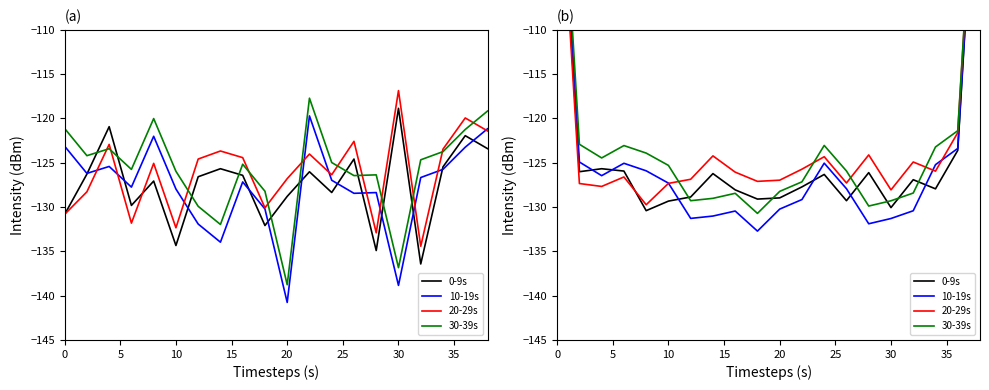

Is it true that 10-19s equals -80.7 at 11?

False